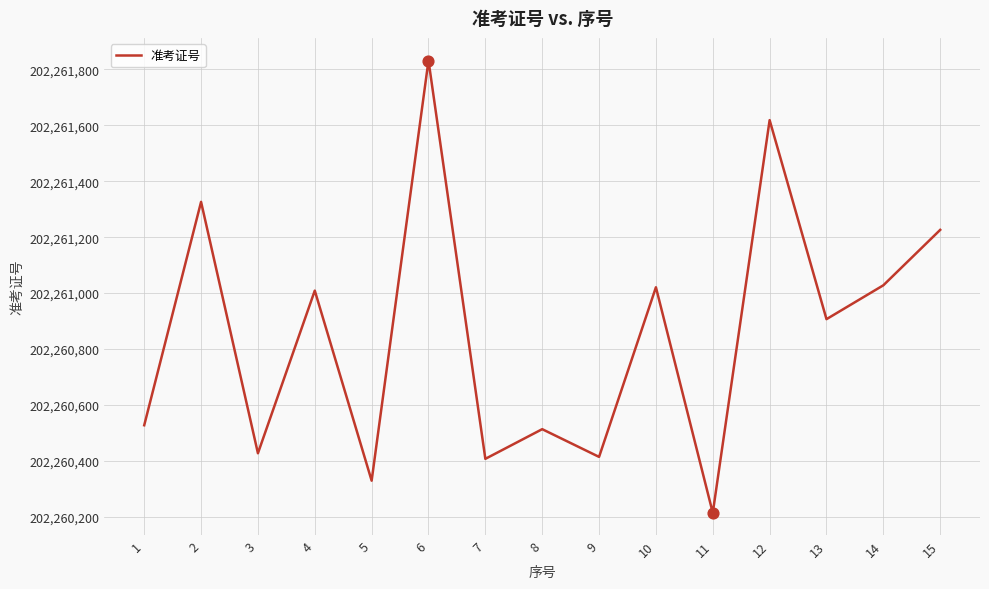

Between 15 and 9, which is larger?

15